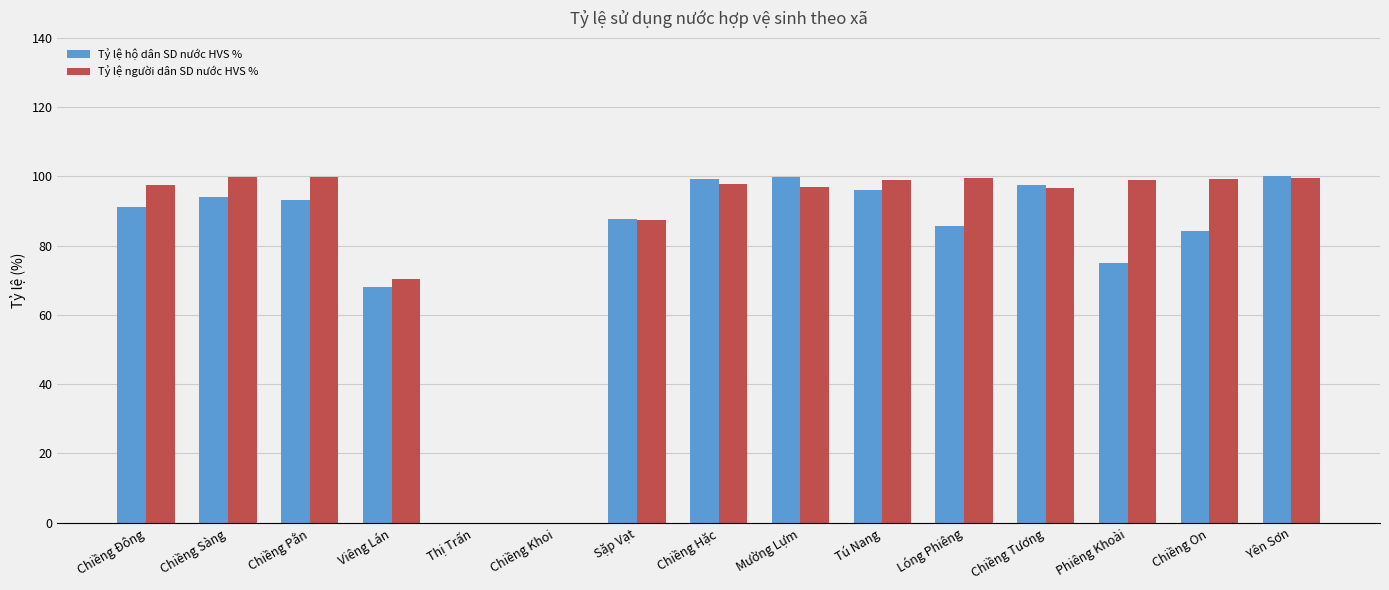

Between Chiềng Khoi and Tú Nang, which series saw the biggest shift?

Tỷ lệ người dân SD nước HVS %